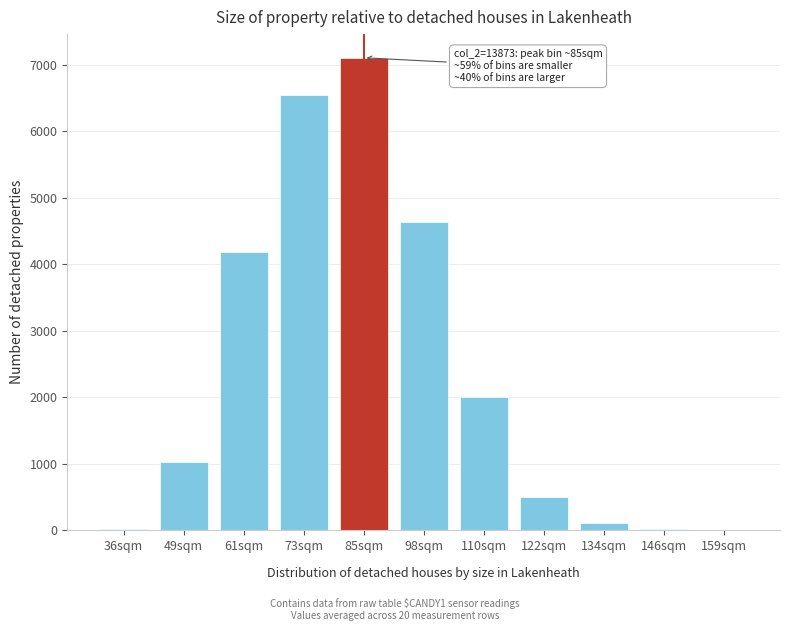

Is it true that the value at 73sqm is 6549.4?

True